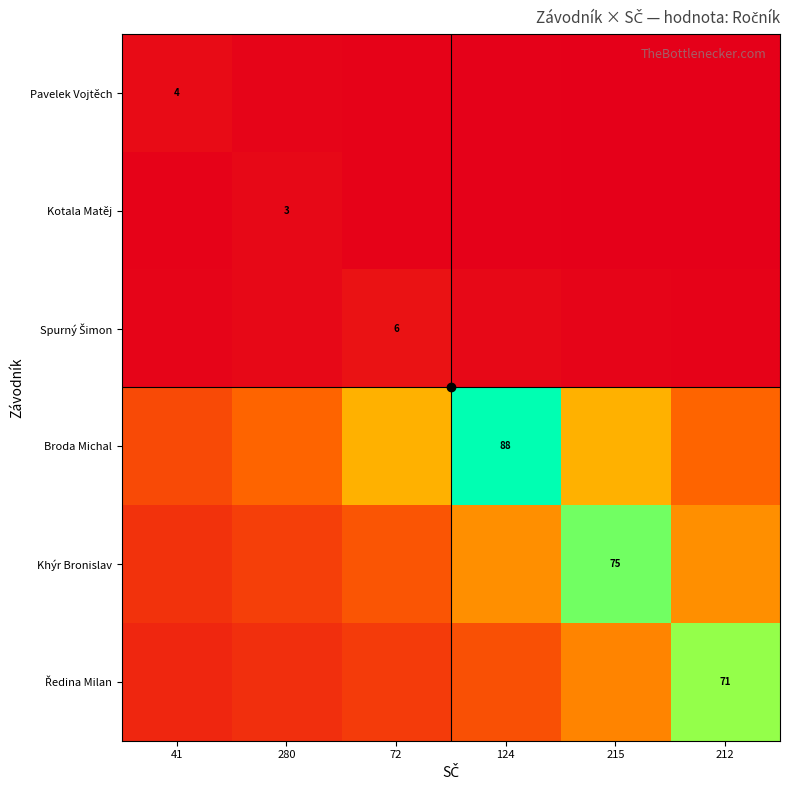

At which label is Khýr Bronislav closest to 0?

41